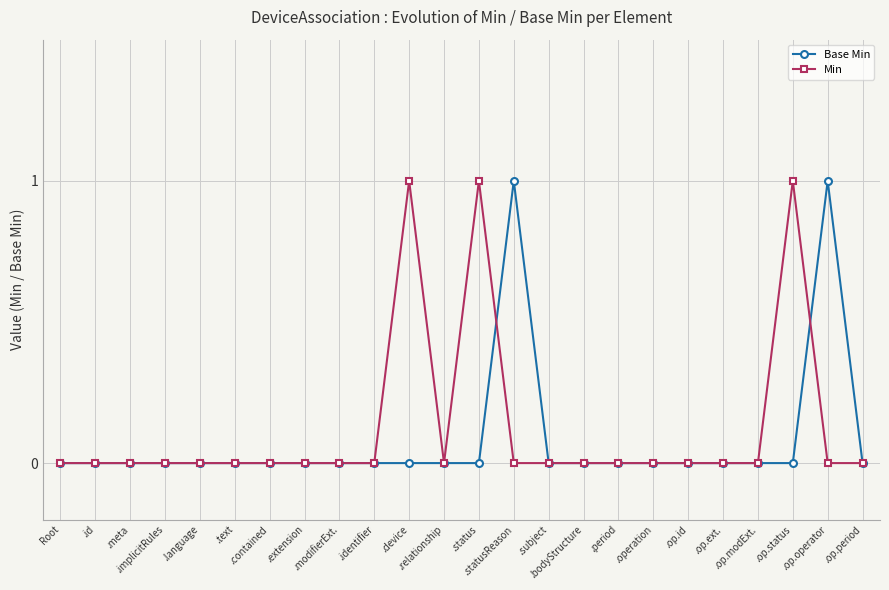

The value of Base Min at Root is 0. True or false?

True